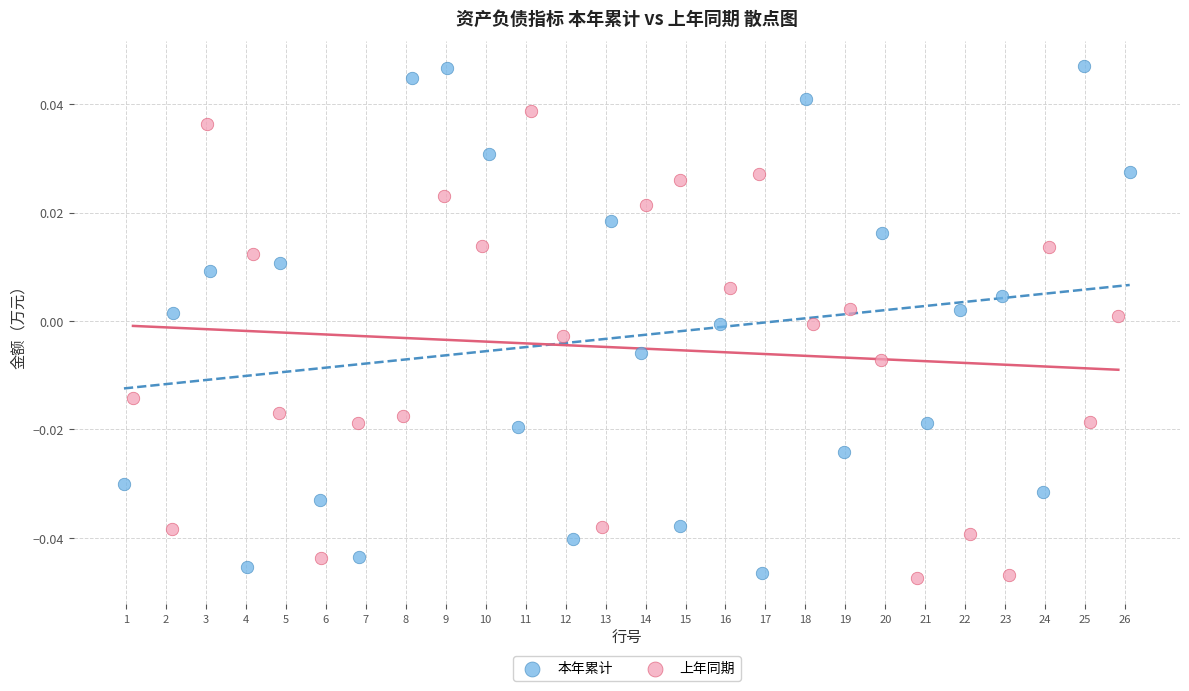

Which series has the widest spread of Y values?

本年累计